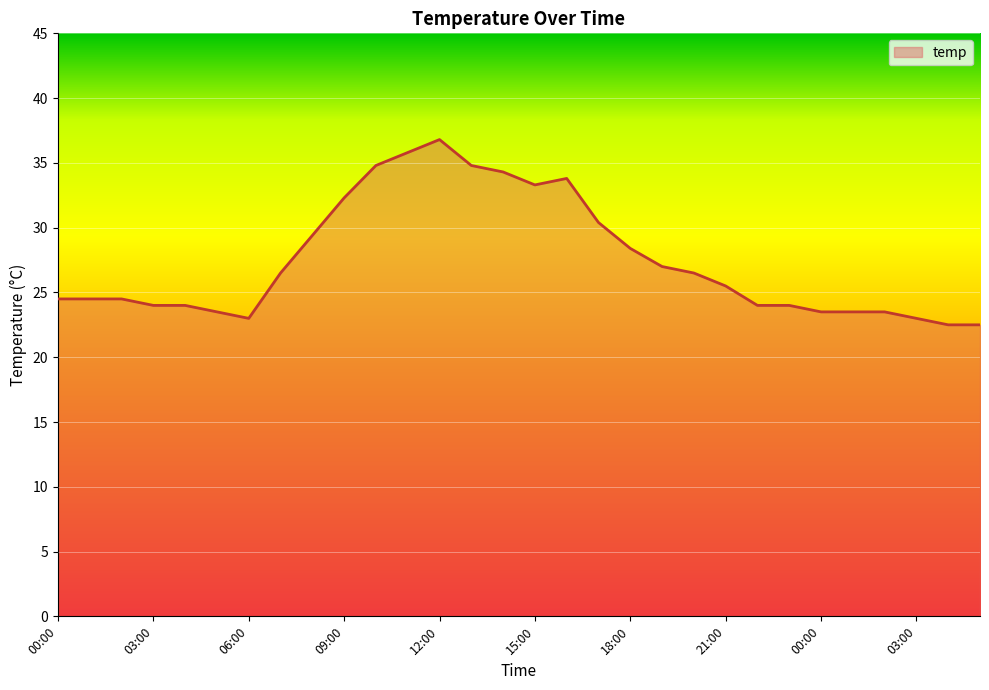

How many lines are shown in the chart?

1